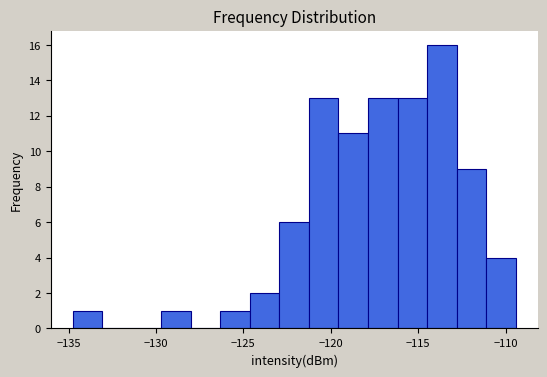

Around what value on the x-axis is the tallest bar? Give the approximate position of its centre, as read against the axis.

-113.5